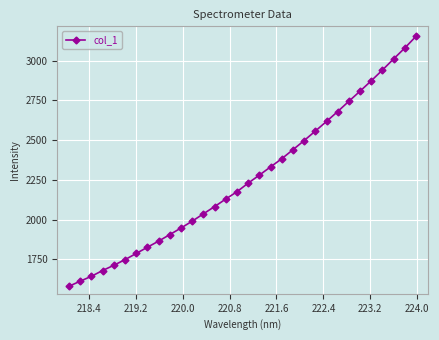

Reading right to left, what are all the values shown in this chart?

3152.1	3078.9	3010.2	2940.4	2872.7	2807.6	2743.9	2679.4	2617.2	2556.4	2496.8	2439.2	2382.5	2331.3	2279.5	2229.2	2175.1	2129.1	2081.5	2036.0	1989.8	1946.9	1905.4	1864.4	1825.9	1786.7	1747.8	1712.3	1679.4	1643.1	1612.4	1580.5